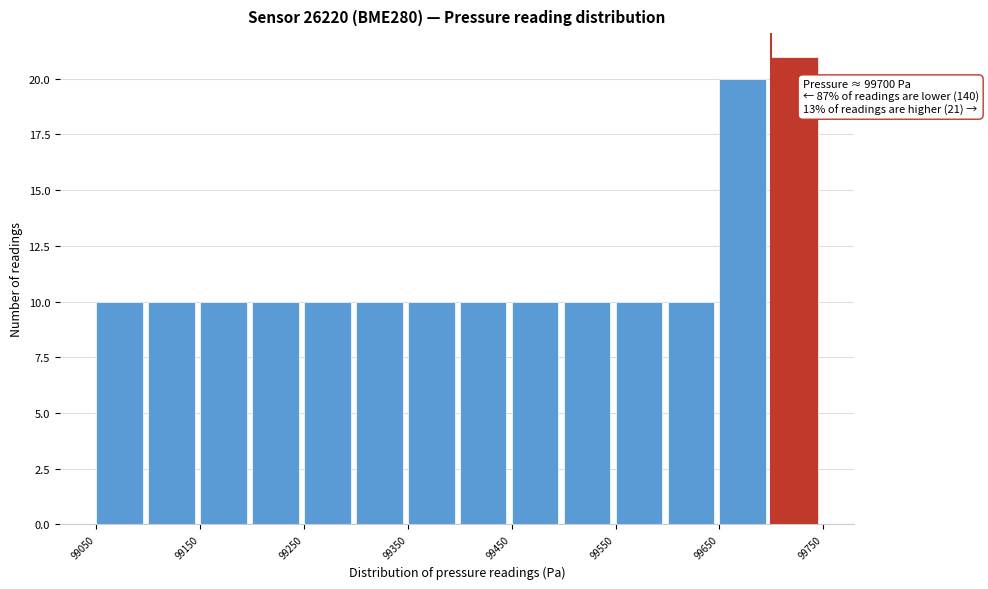

Which range on the x-axis has the tallest bar?

99700 to 99750